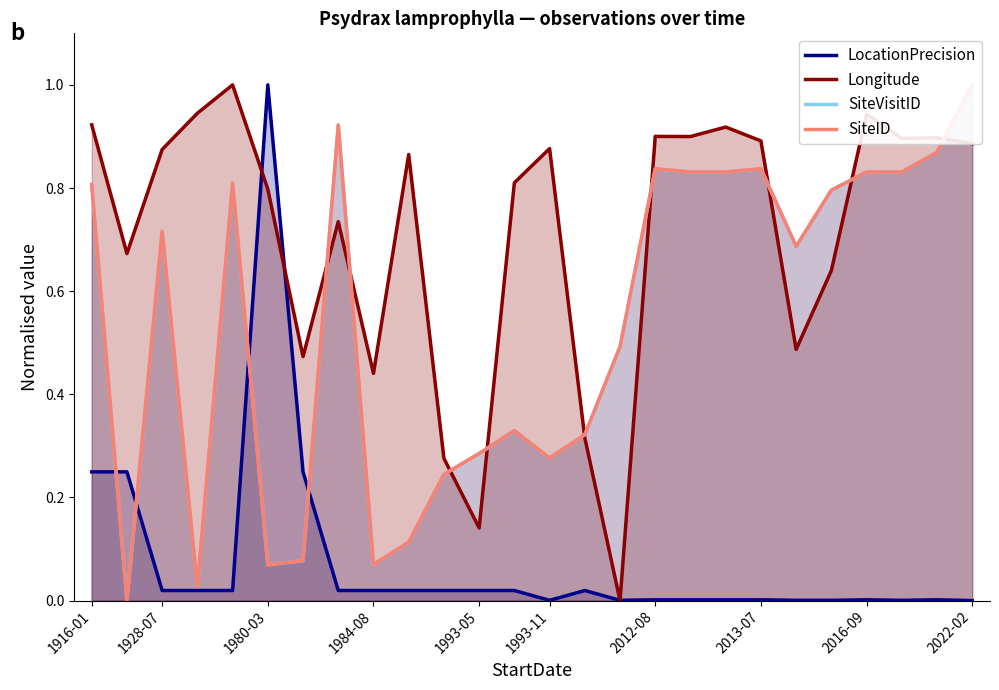

What is the spread (max minus min) of values at 17?

0.9